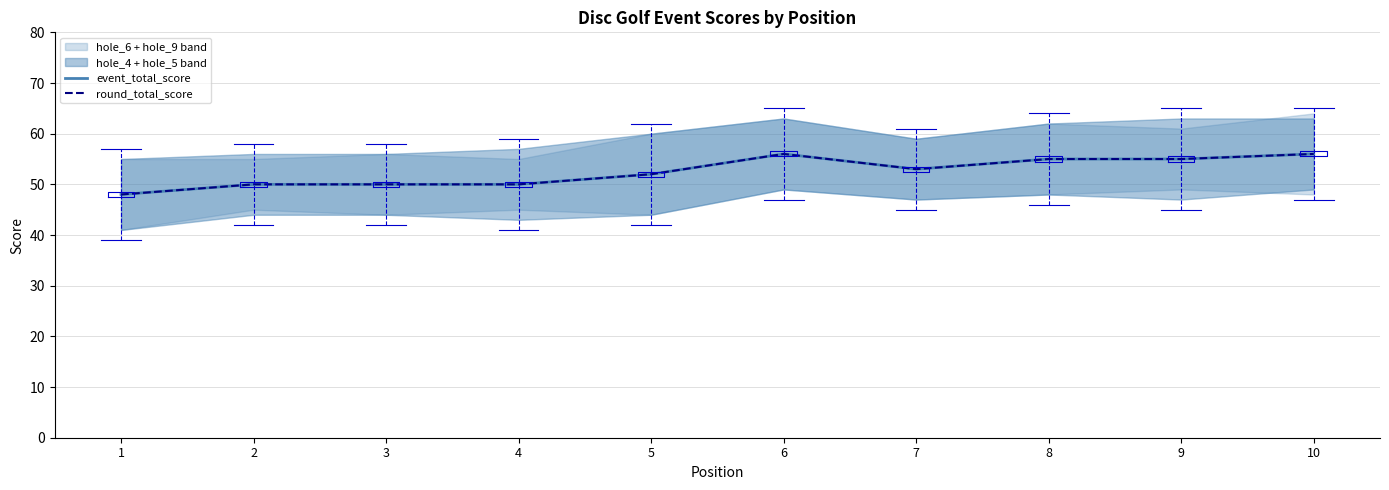

At how many categories does at least one series exceed 54?

4